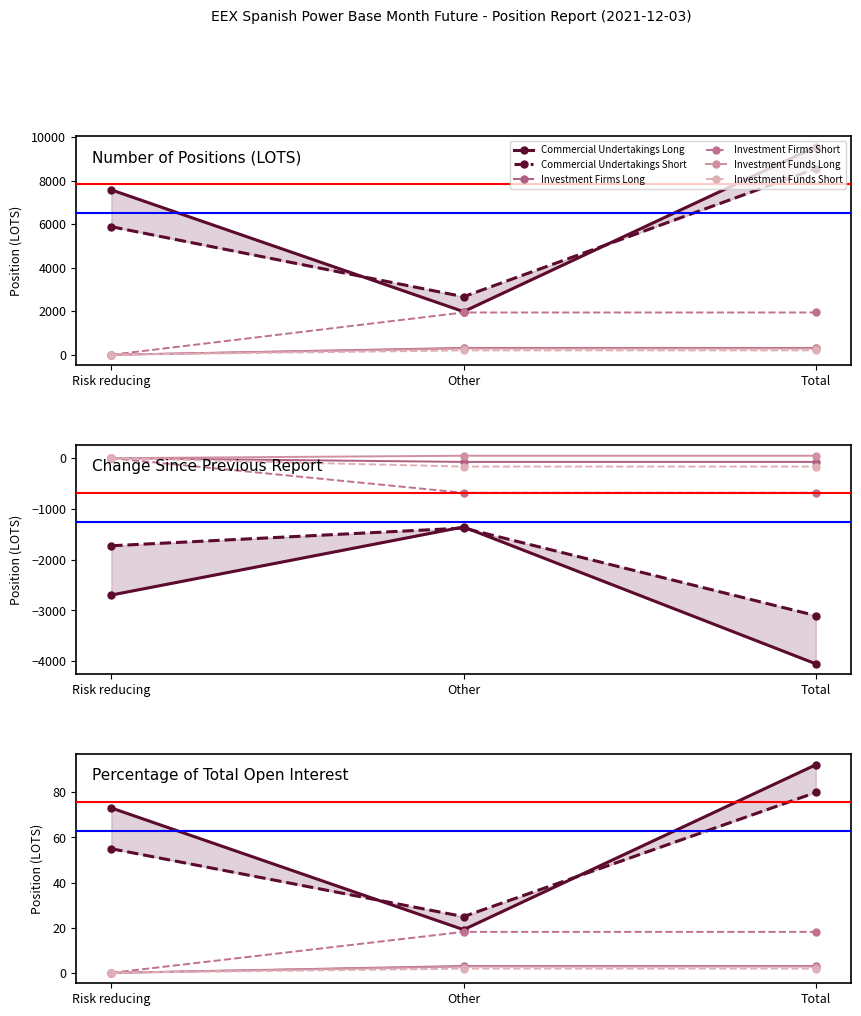

What is the difference between the maximum and minimum values in the Investment Funds Long series?

290.0